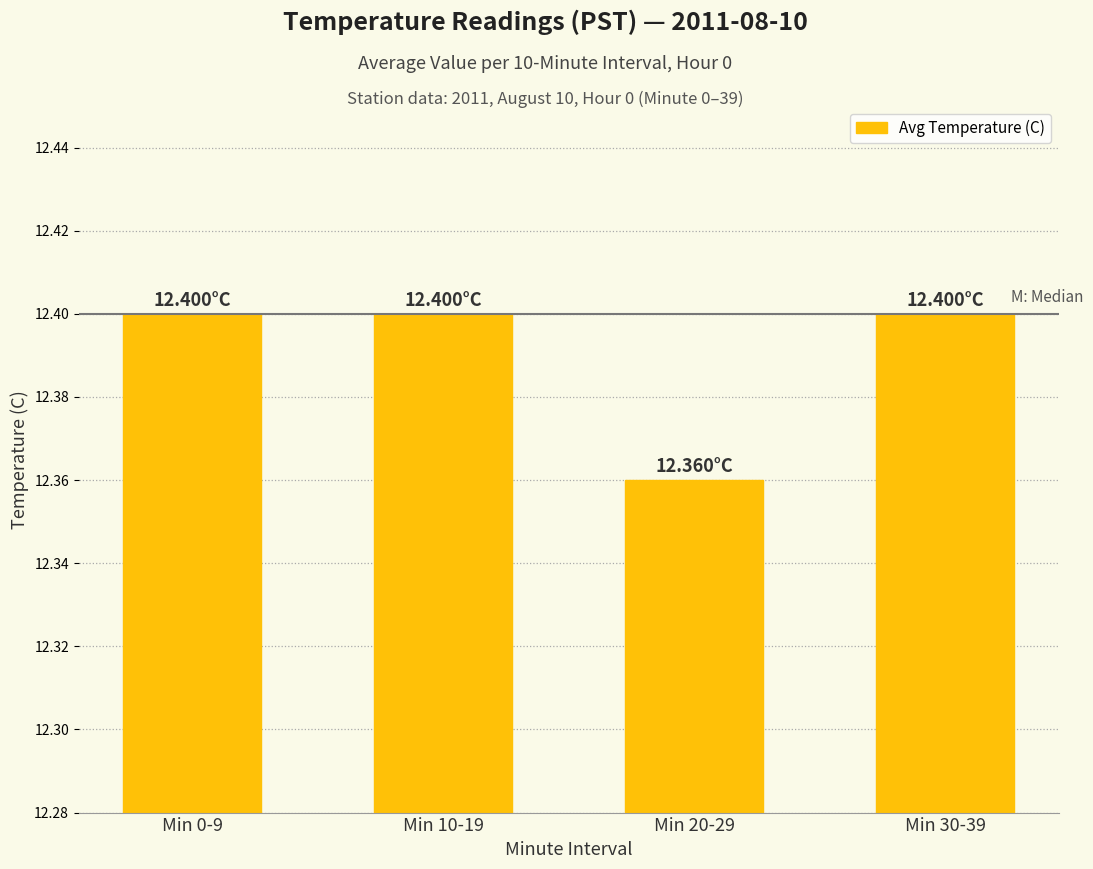

What is the label of the 2nd bar from the right?

Min 20-29